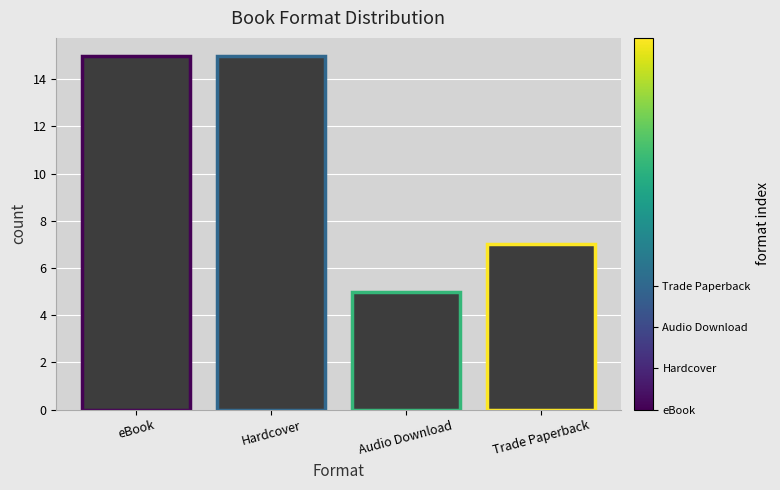

What is the label of the 2nd bar from the right?

Audio Download